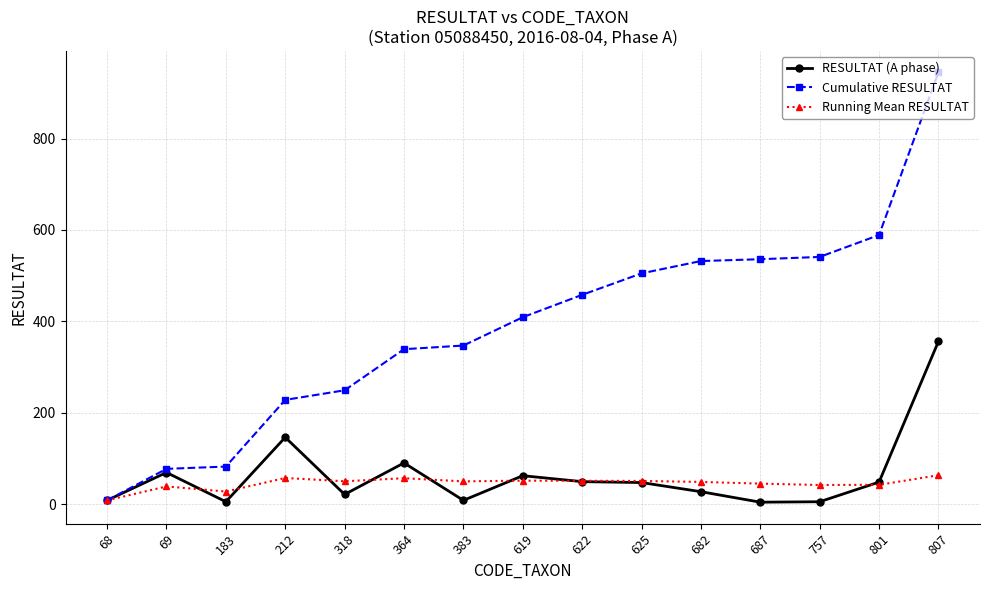

What is the value of the Cumulative RESULTAT point at the 3rd from the left?

82.0